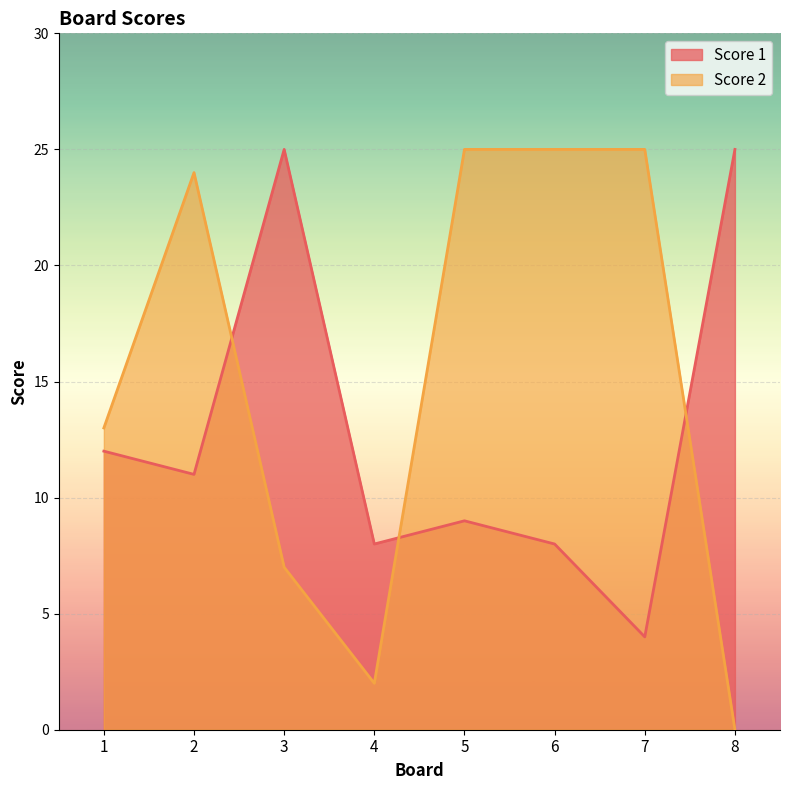

True or false: Score 1 has more than 0 points higher than both neighbors.

True